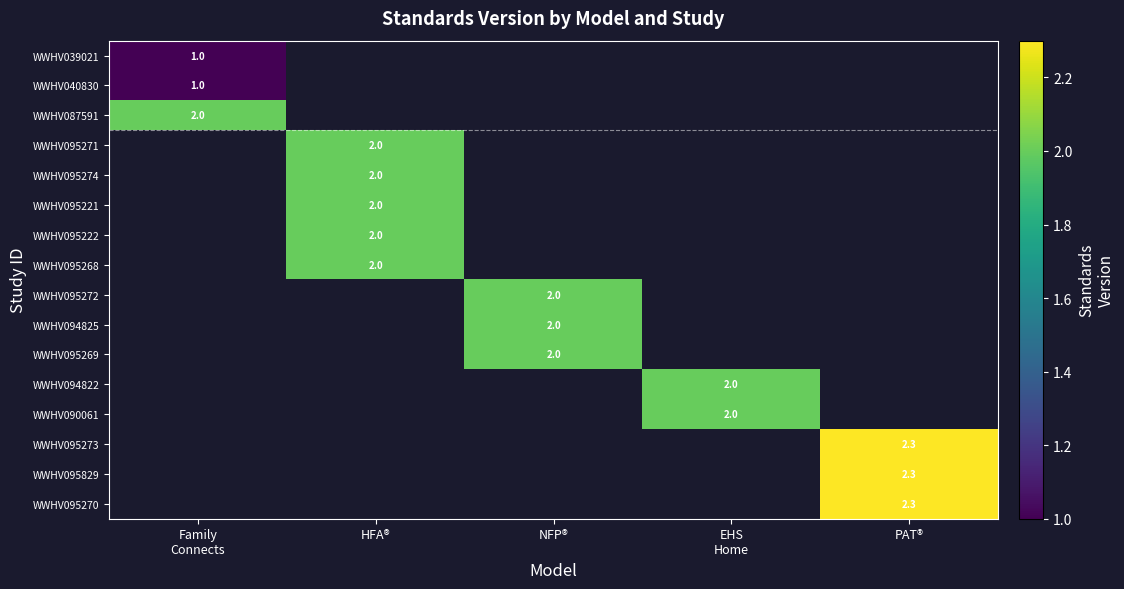

Which label corresponds to the smallest value in the chart?

Family
Connects